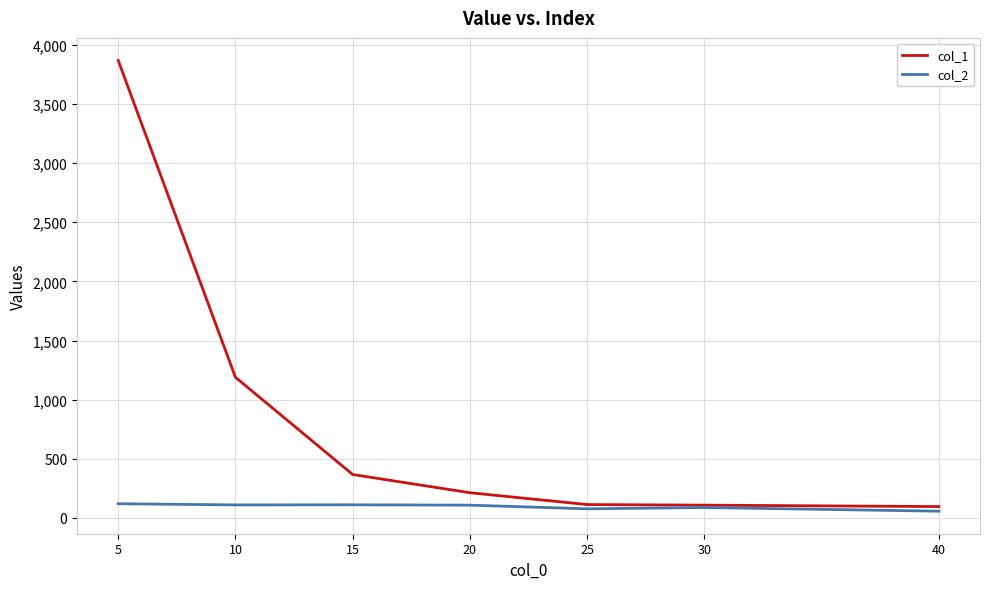

List the series in order of their peak value, lowest first.

col_2, col_1